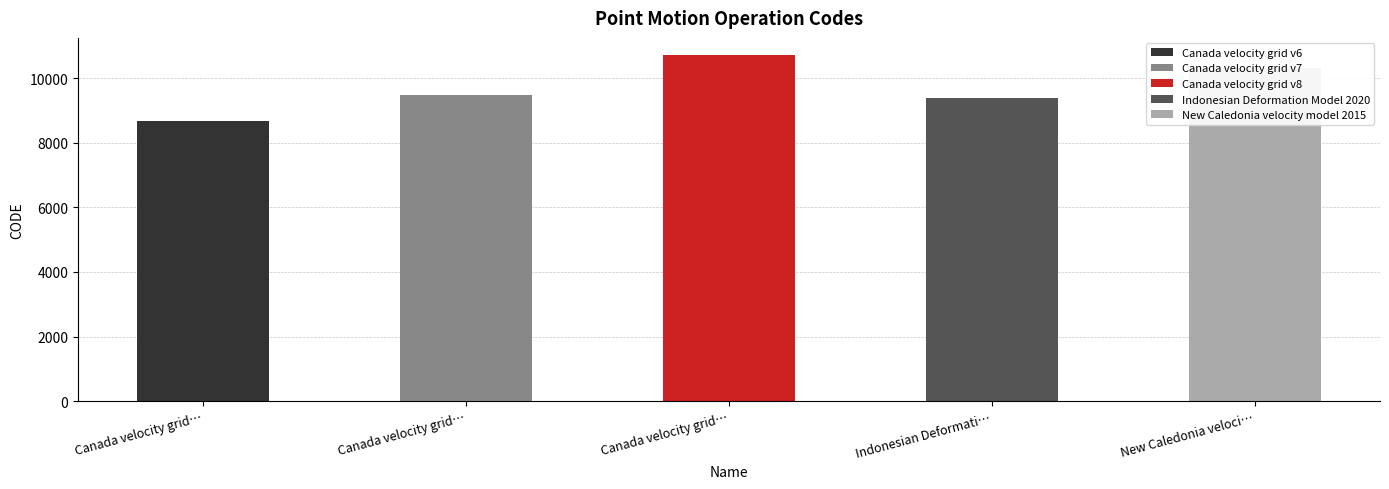

The value at New Caledonia velocity model 2015 is 10323. True or false?

True